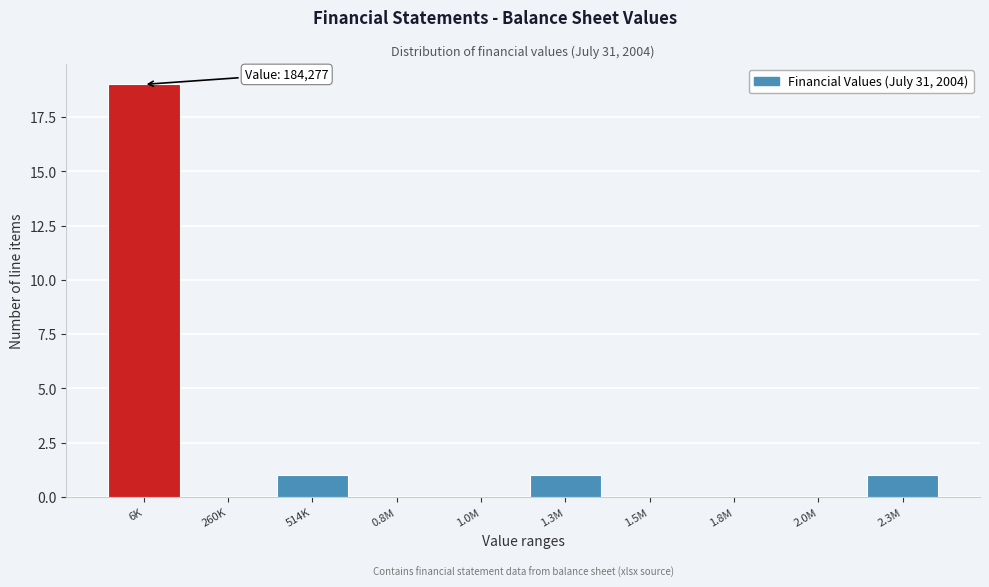

Reading left to right, transcribe all the data shown in this chart.

6K=19	260K=0	514K=1	0.8M=0	1.0M=0	1.3M=1	1.5M=0	1.8M=0	2.0M=0	2.3M=1